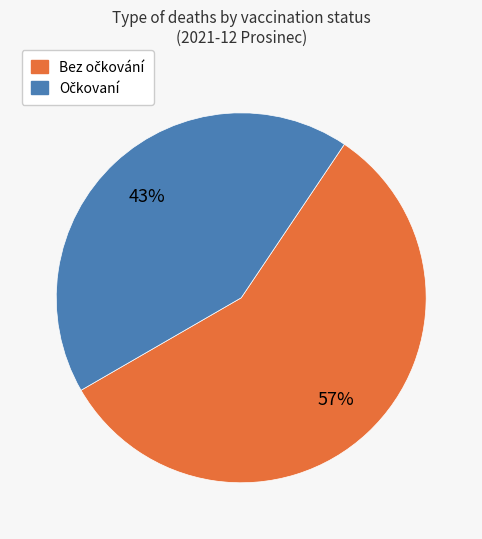

Does any single category account for the majority?

Yes